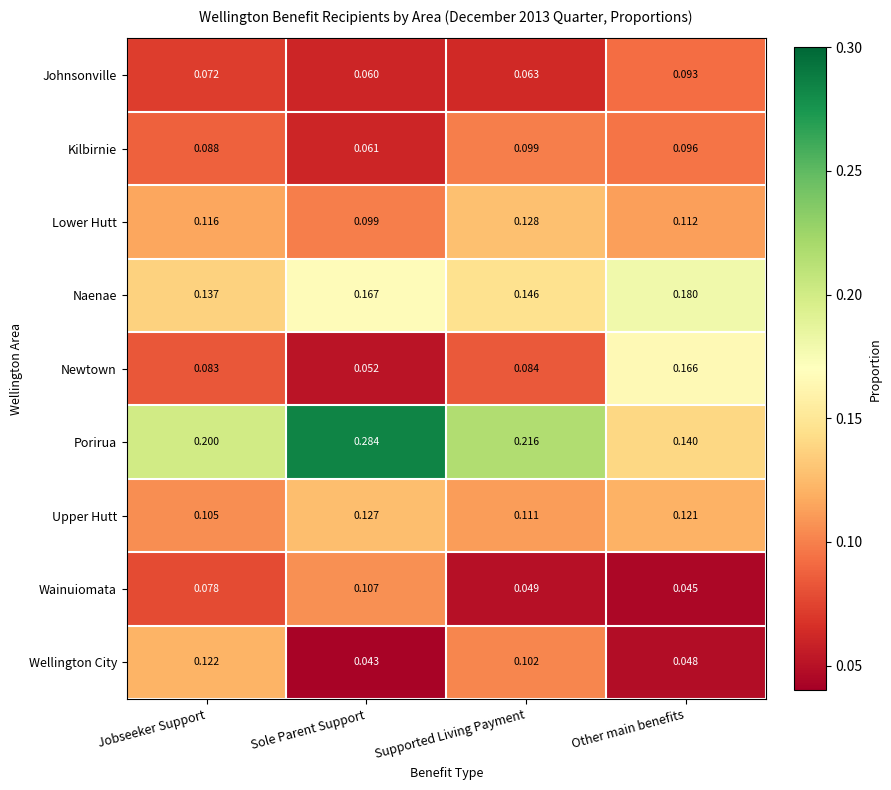

At which category does the chart reach its minimum across all series?

Sole Parent Support